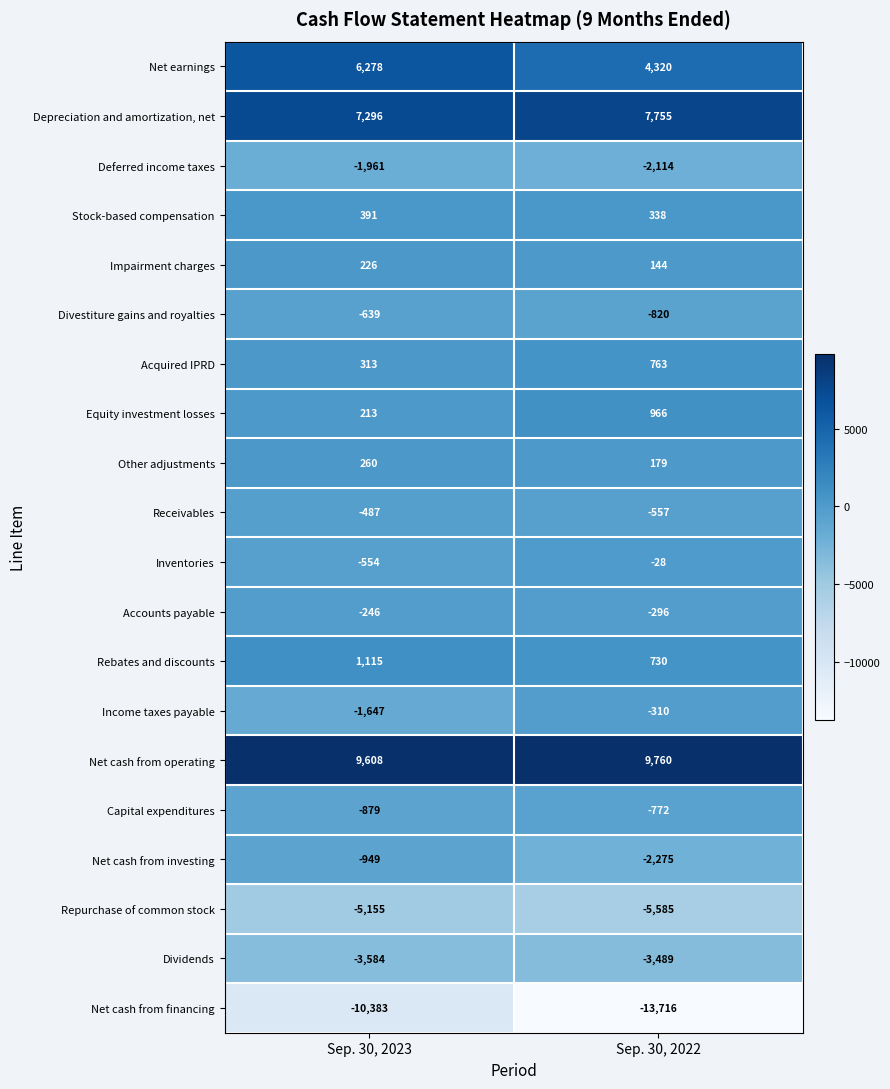

The Depreciation and amortization, net series shows 7755 at Sep. 30, 2022. True or false?

True